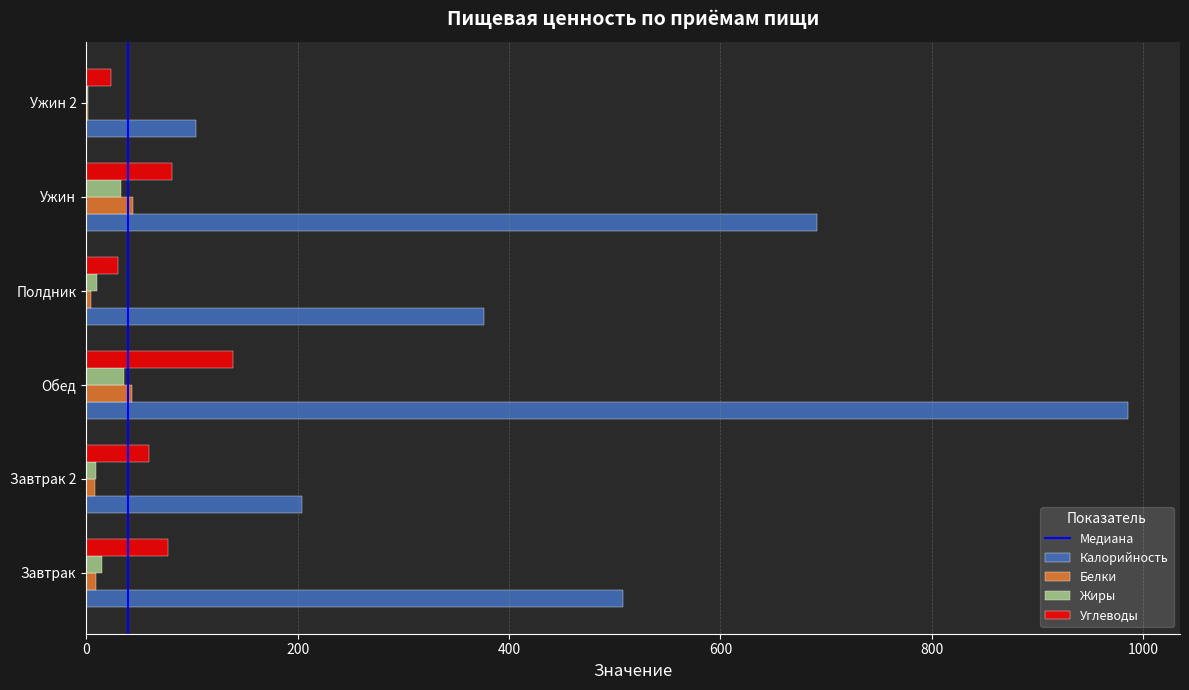

What is the total value across all series at Ужин?

849.0